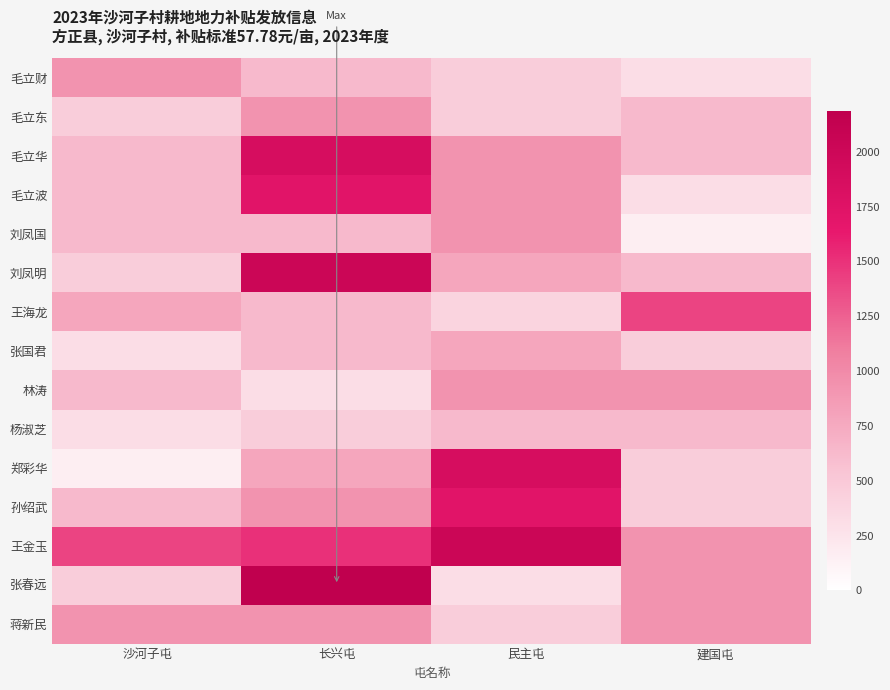

Which series changed the most between 沙河子屯 and 长兴屯?

张春远